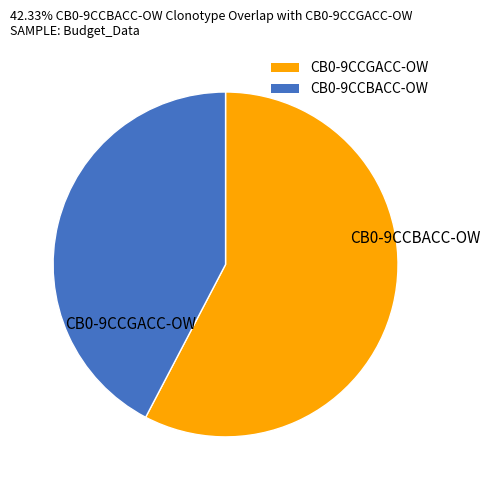

How many slices are in this pie chart?

2